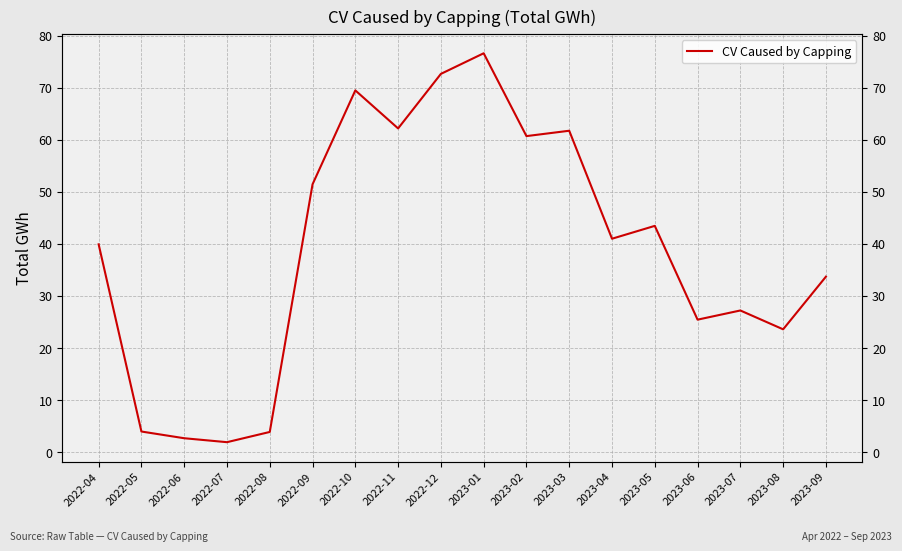

What is the label of the 16th point from the left?

2023-07